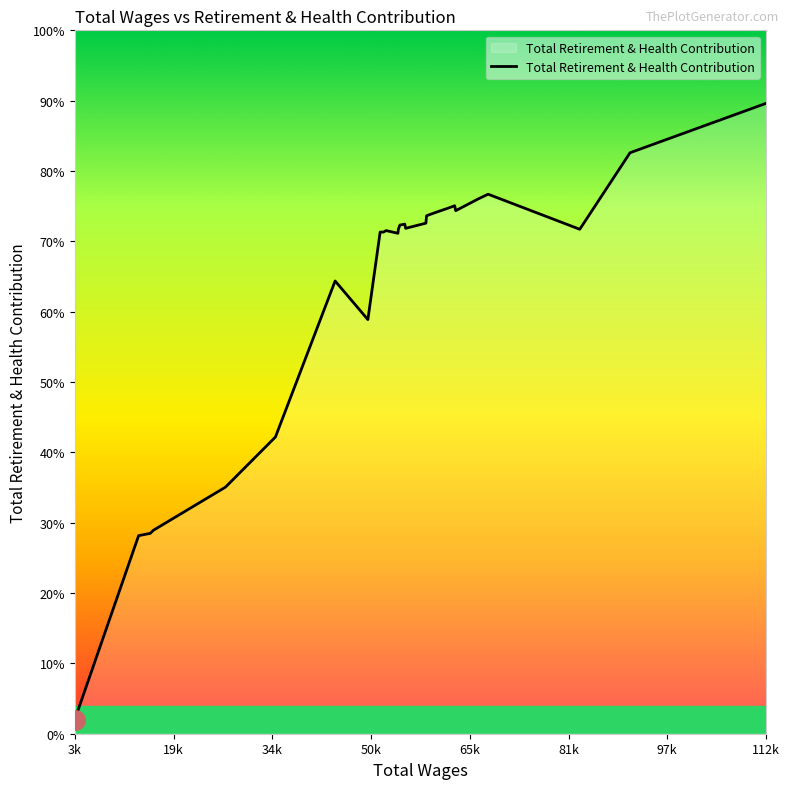

Is this an area chart (filled region under the line)?

Yes